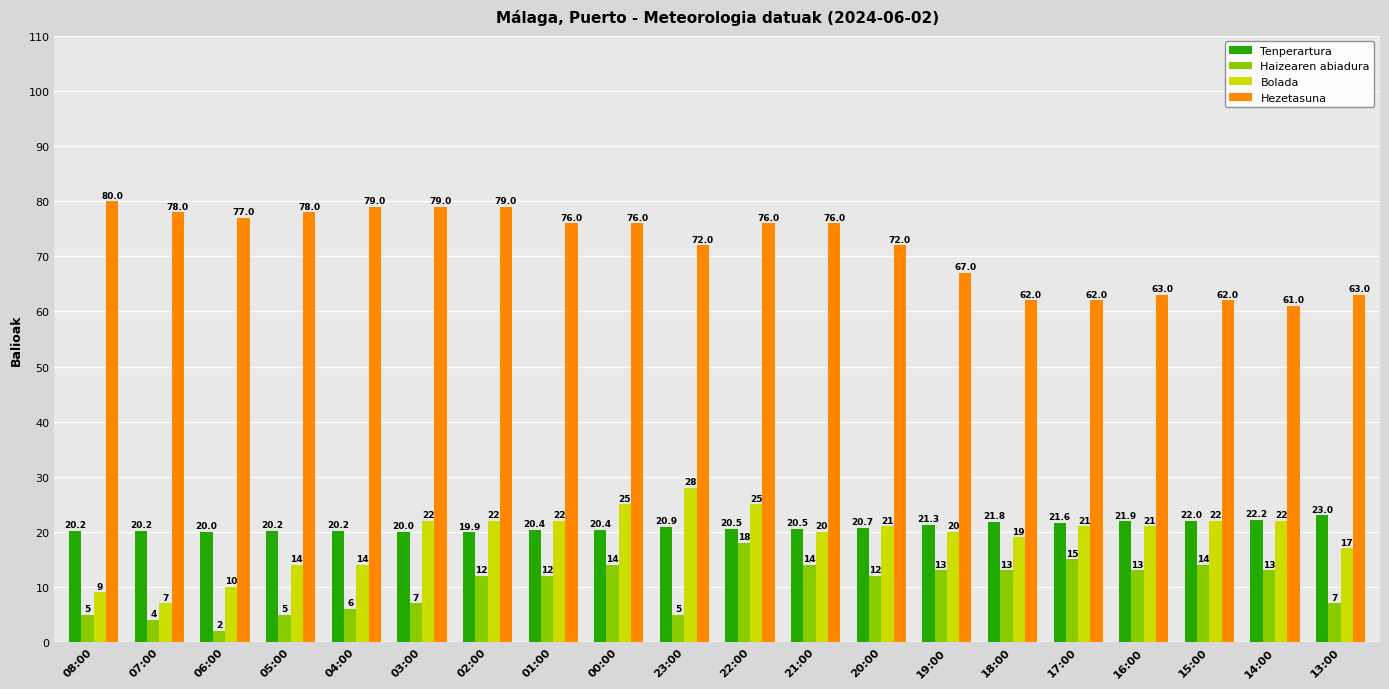

What position from the left is 22:00?

11